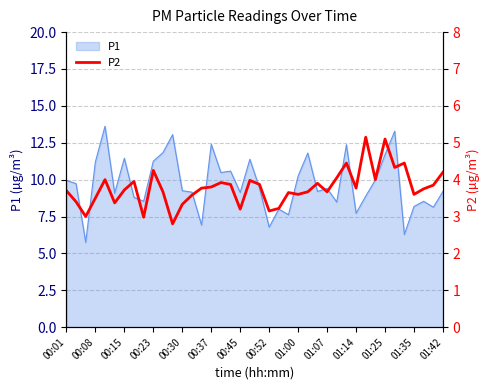

True or false: the data has more than 2 interior local peaks.

True